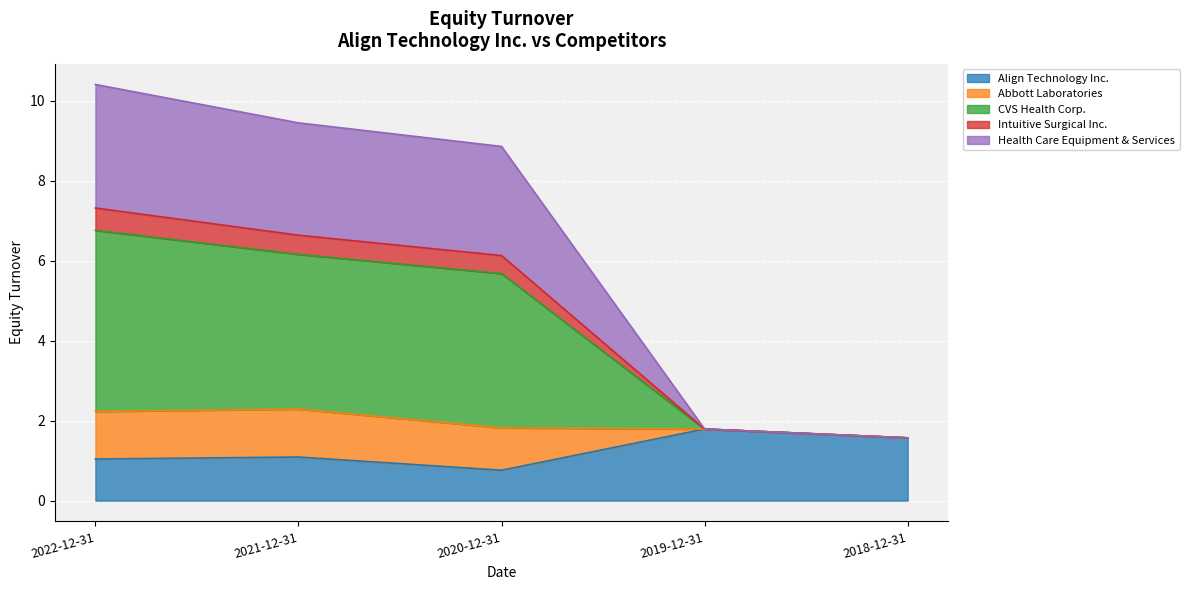

What is the difference between the maximum and minimum values in the Align Technology Inc. series?

1.0